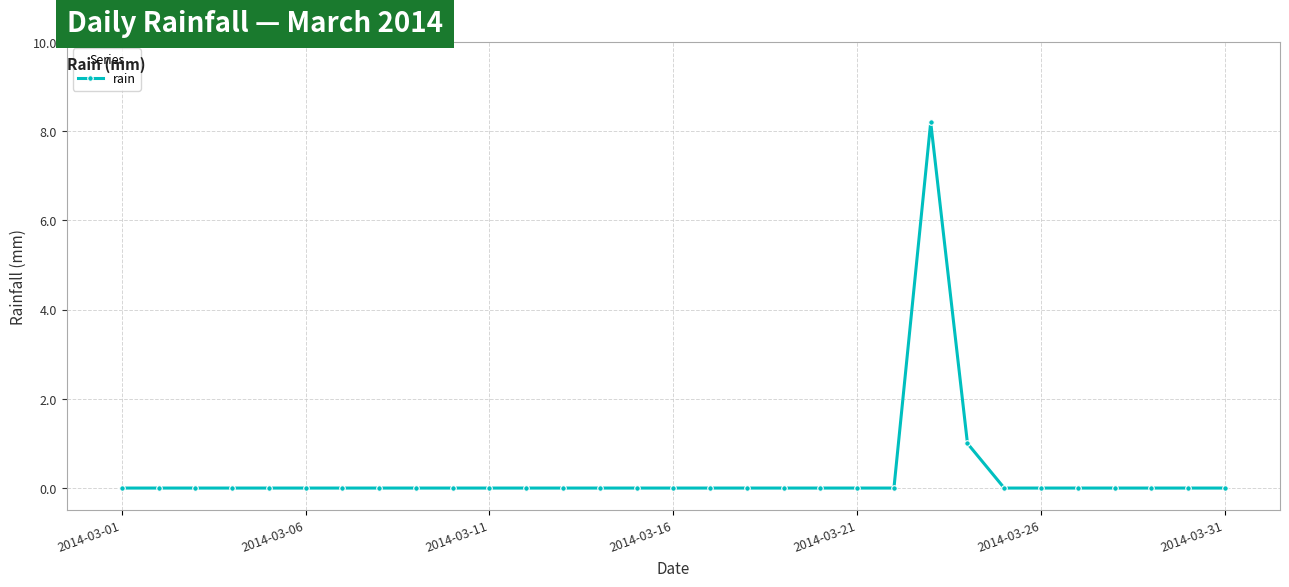

True or false: there are more than 0 points higher than both neighbors.

True